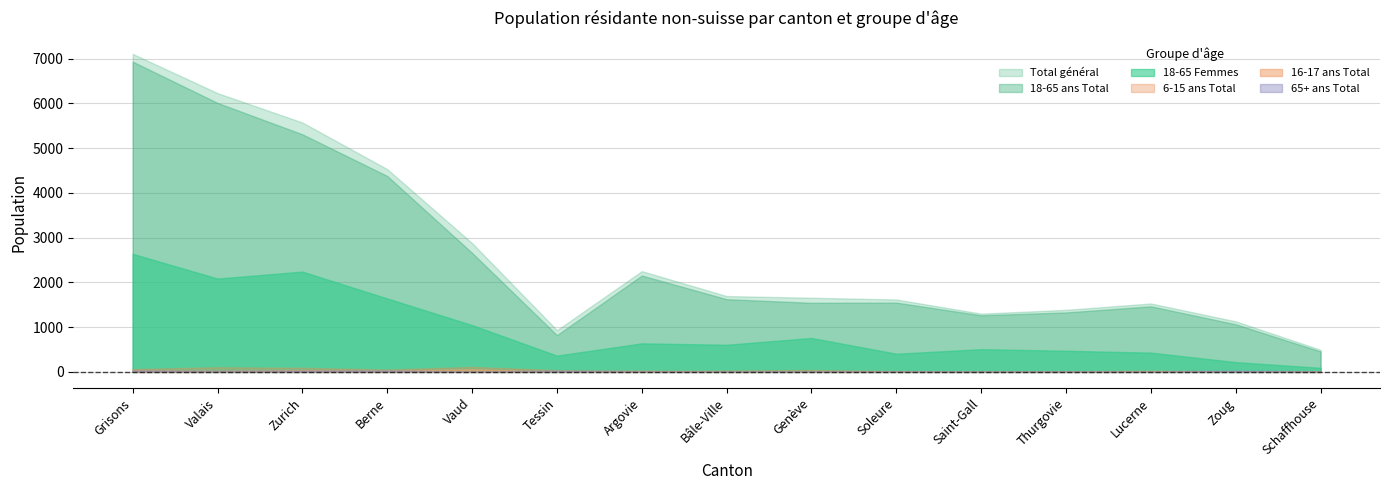

True or false: 18-65 ans Total and 18-65 Femmes intersect in this chart.

False